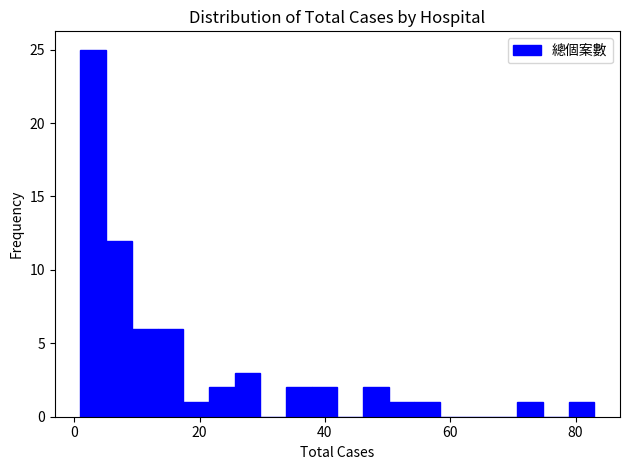

Read against the x-axis, roughly where is the centre of the tallest bar?

4